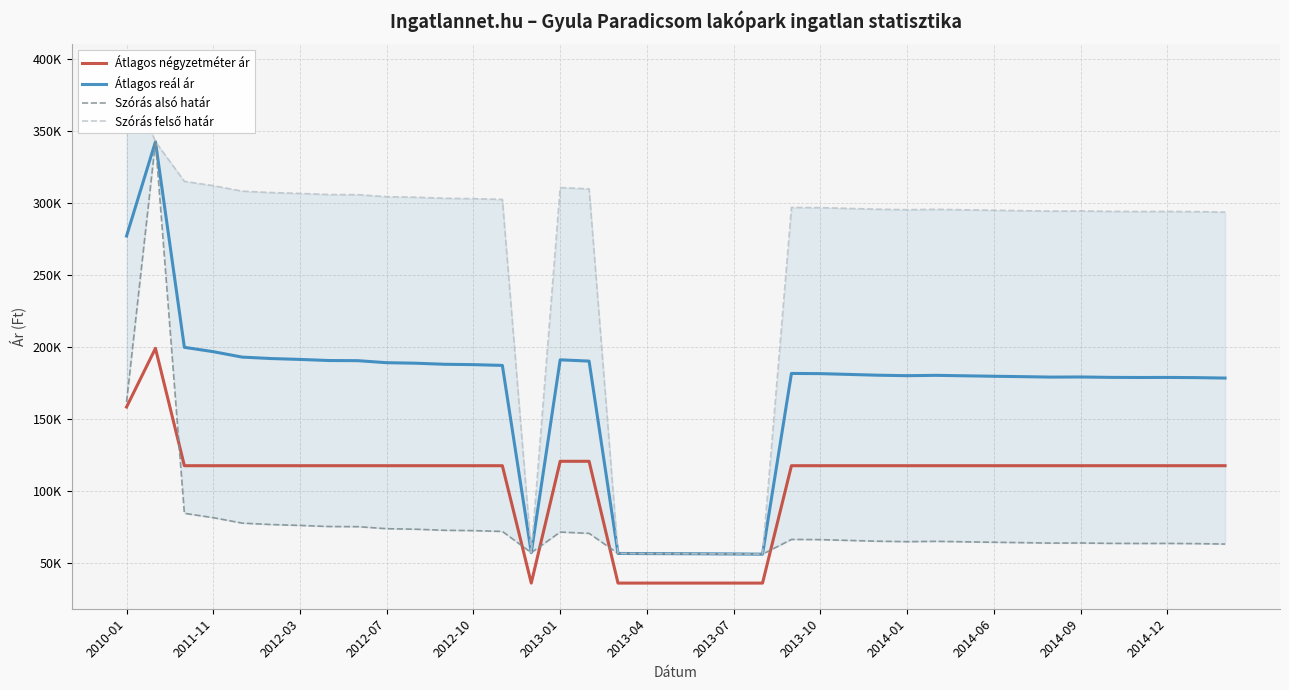

True or false: Átlagos reál ár and Szórás alsó határ cross at least once.

False